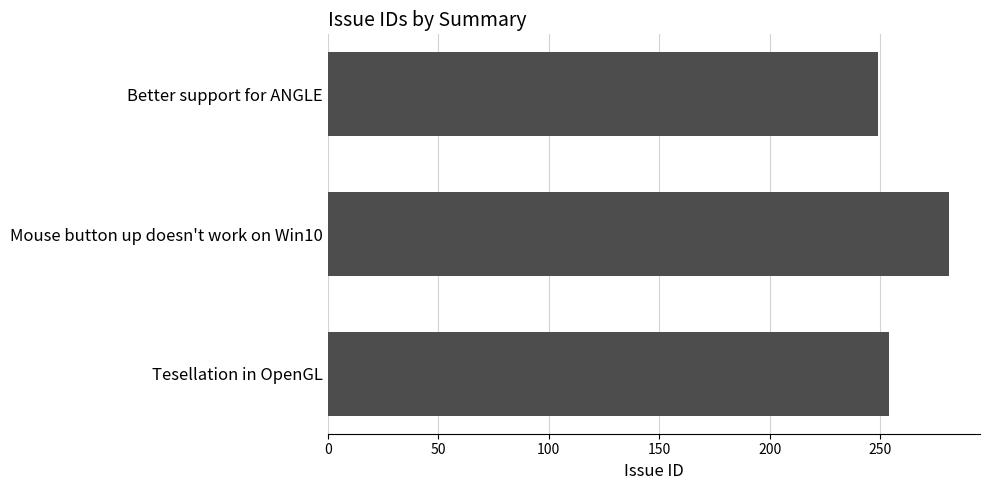

The value at Mouse button up doesn't work on Win10 is 129. True or false?

False